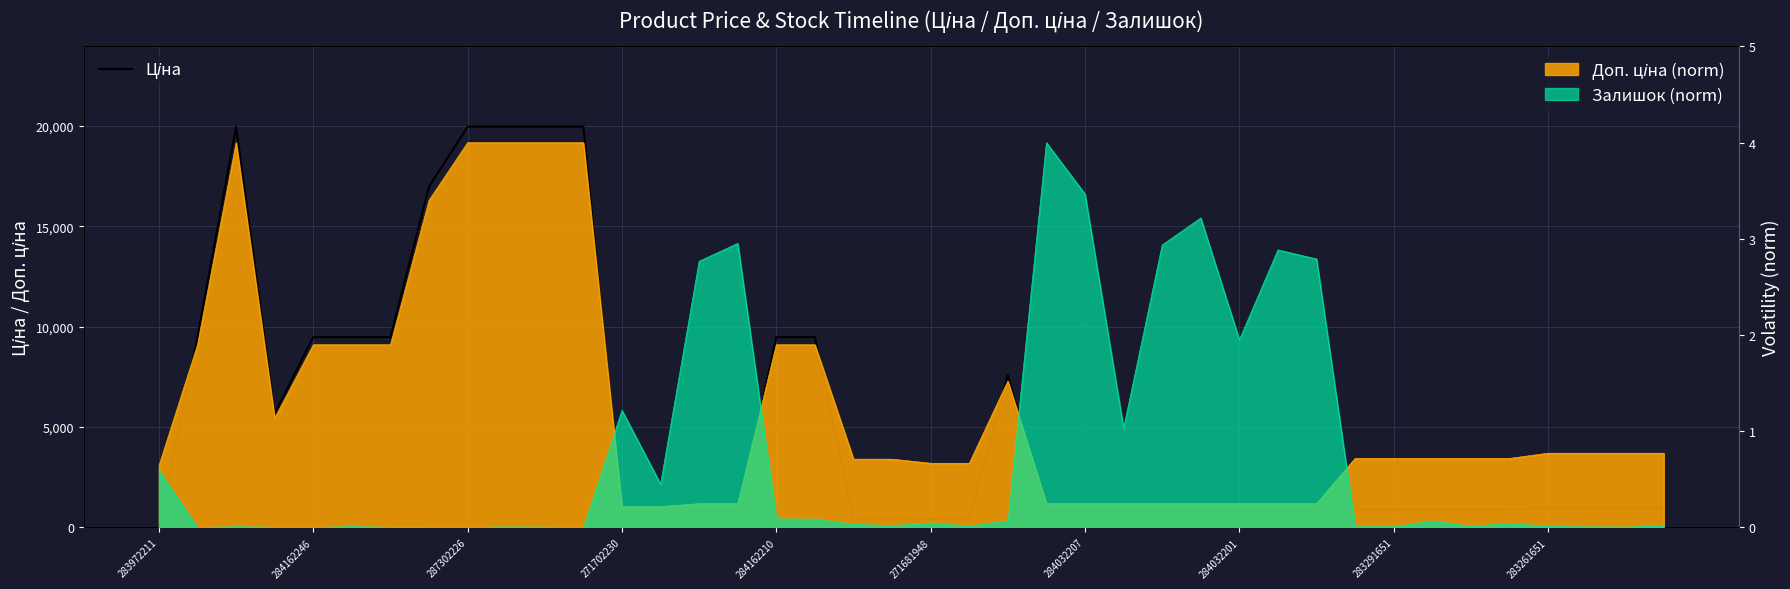

What position from the right is 38?

2